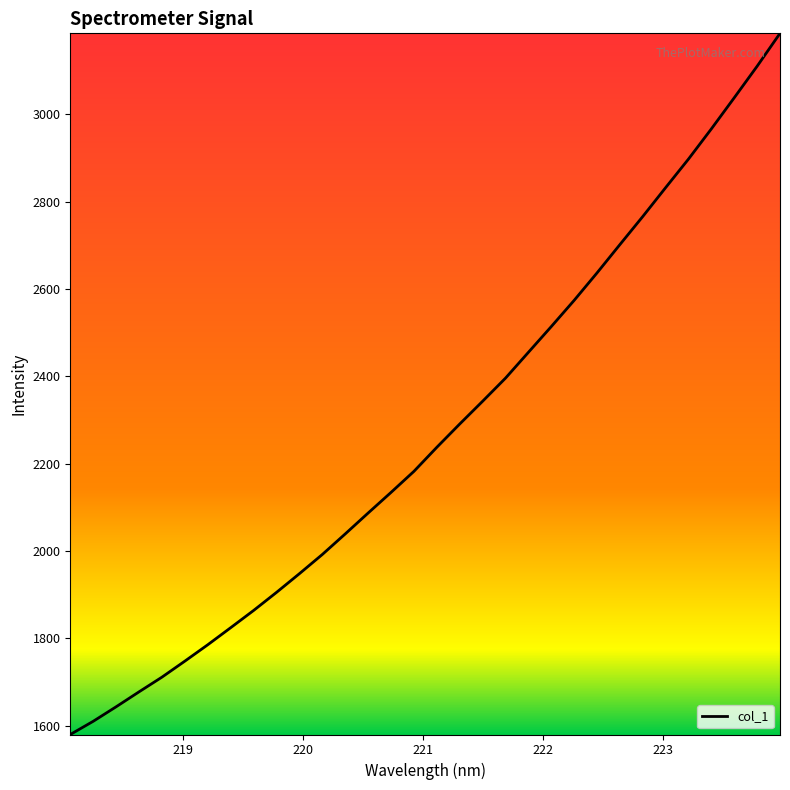

How many lines are shown in the chart?

1